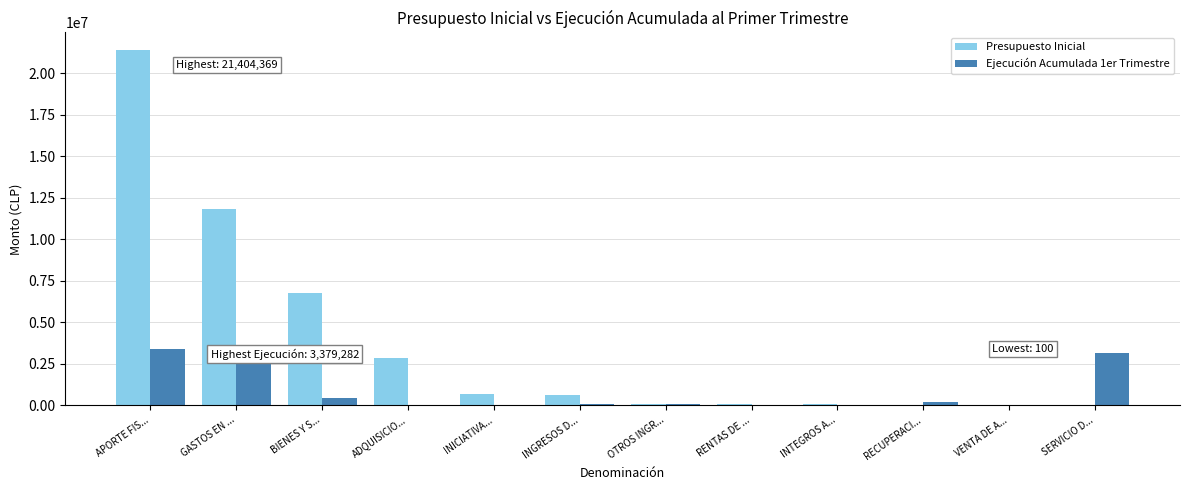

At which category is the sum across all series the highest?

APORTE FIS...